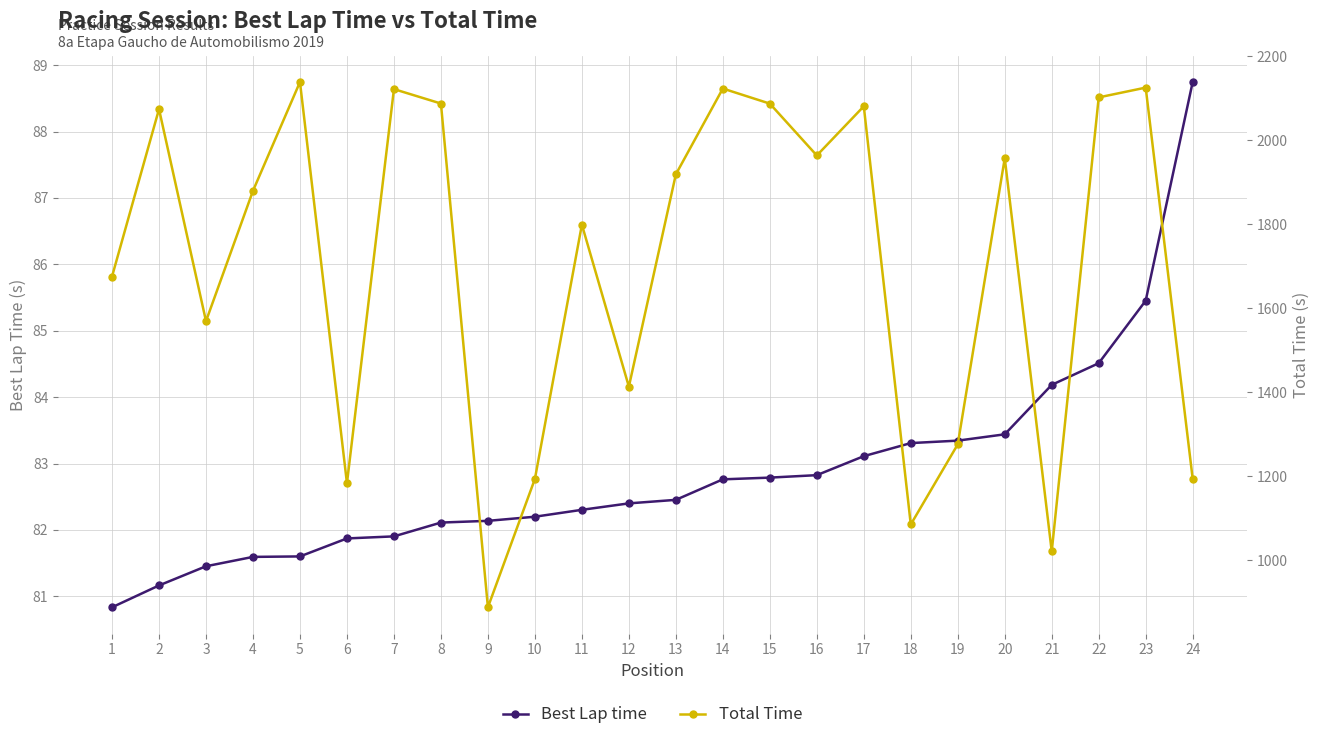

Is the value of Total Time at 7 greater than the value of Best Lap time at 6?

Yes